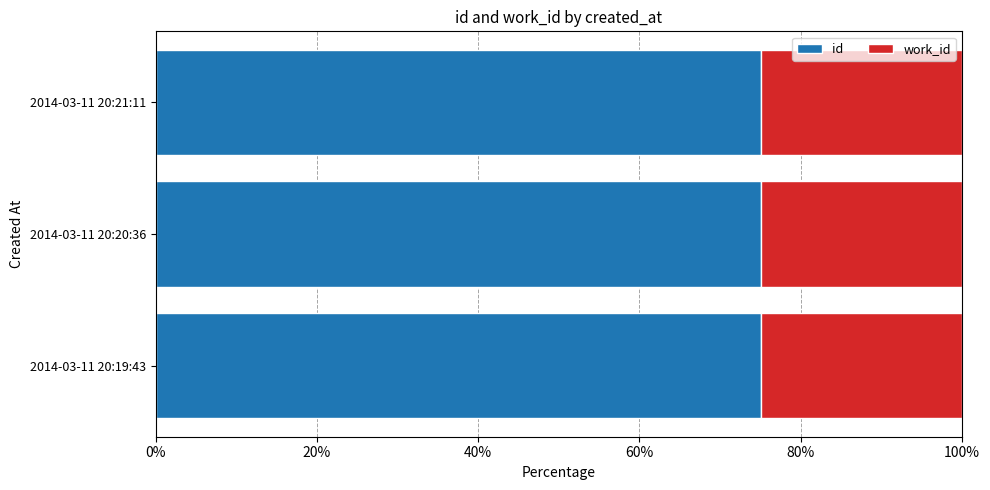

What is the minimum value for id?

75.0